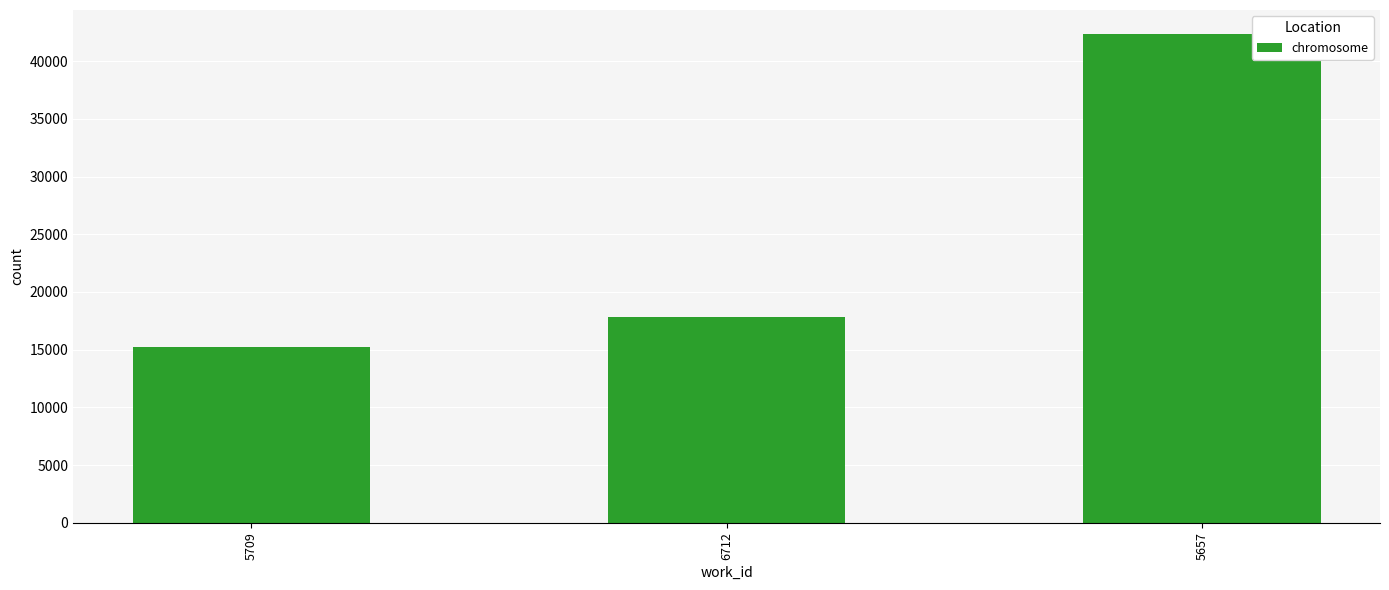

The chart shows a value of 17858 at 6712. True or false?

True